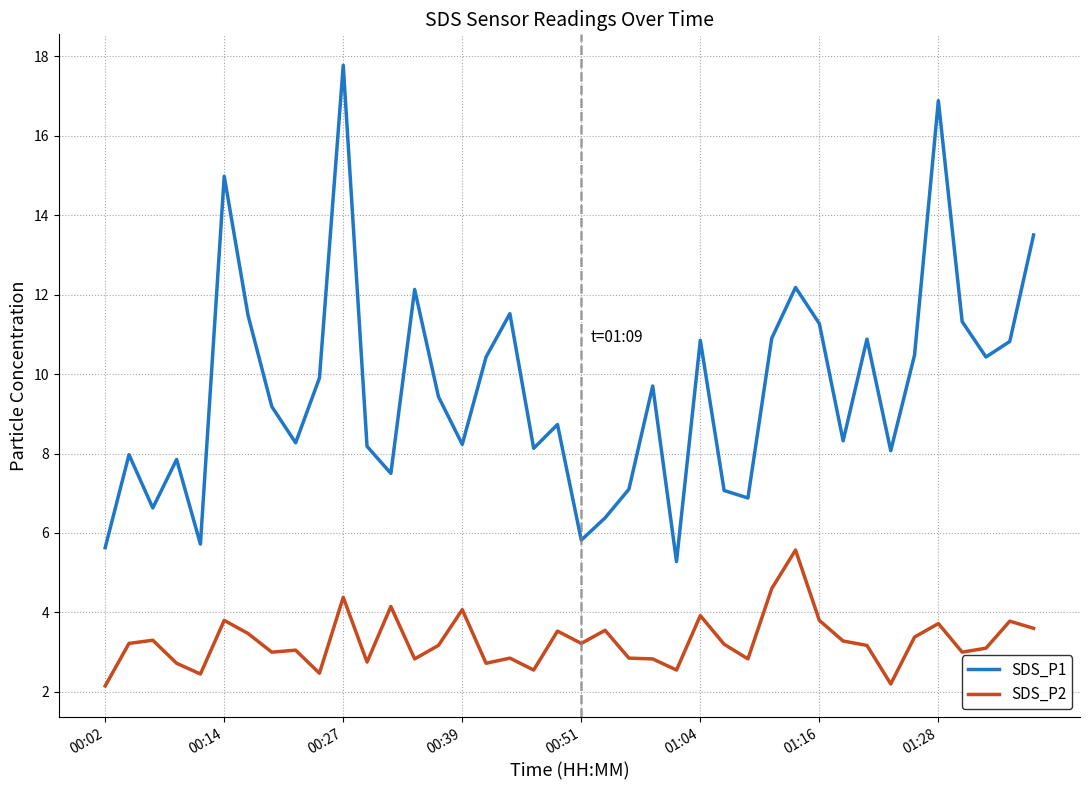

True or false: SDS_P1 and SDS_P2 intersect in this chart.

False